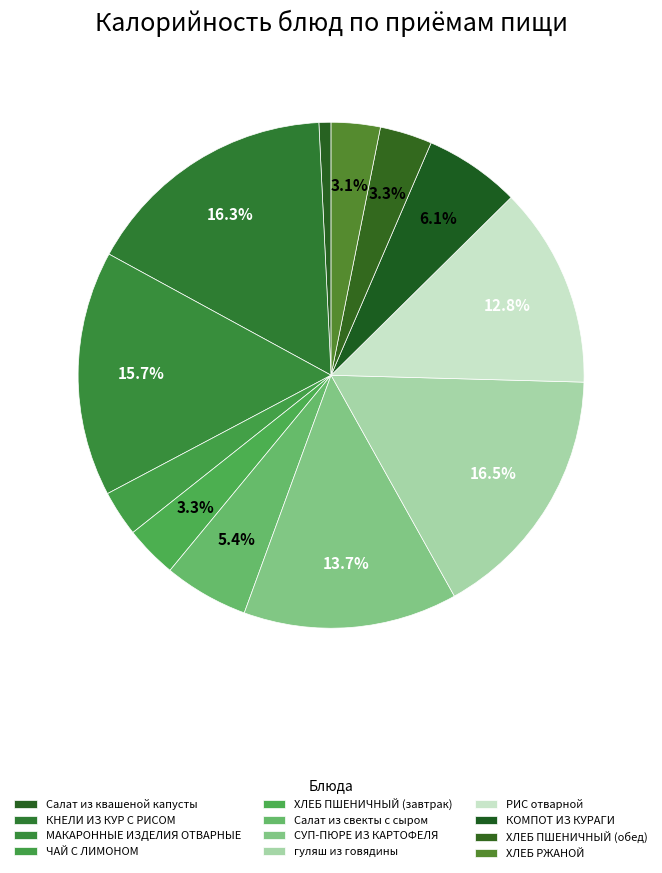

How many segments does this pie chart have?

12